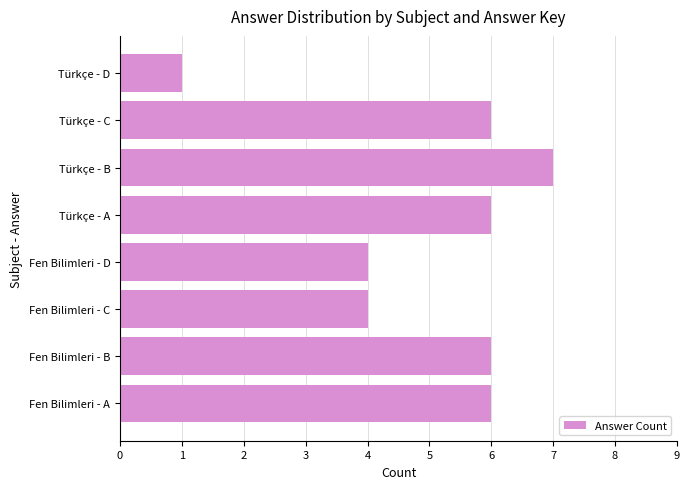

Which category has the lowest value across all series?

Türkçe - D